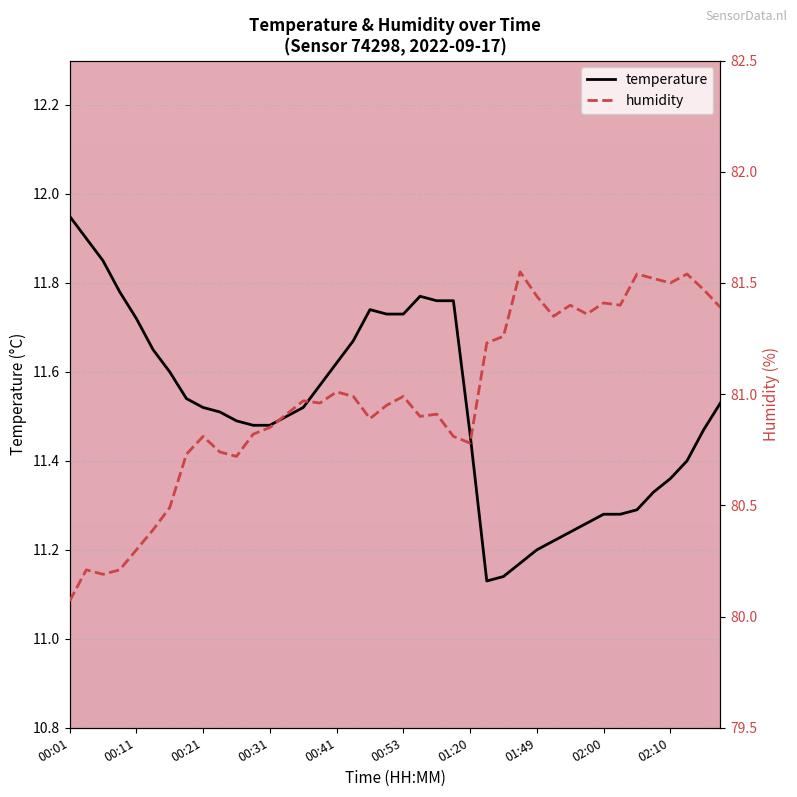

True or false: temperature and humidity cross at least once.

False